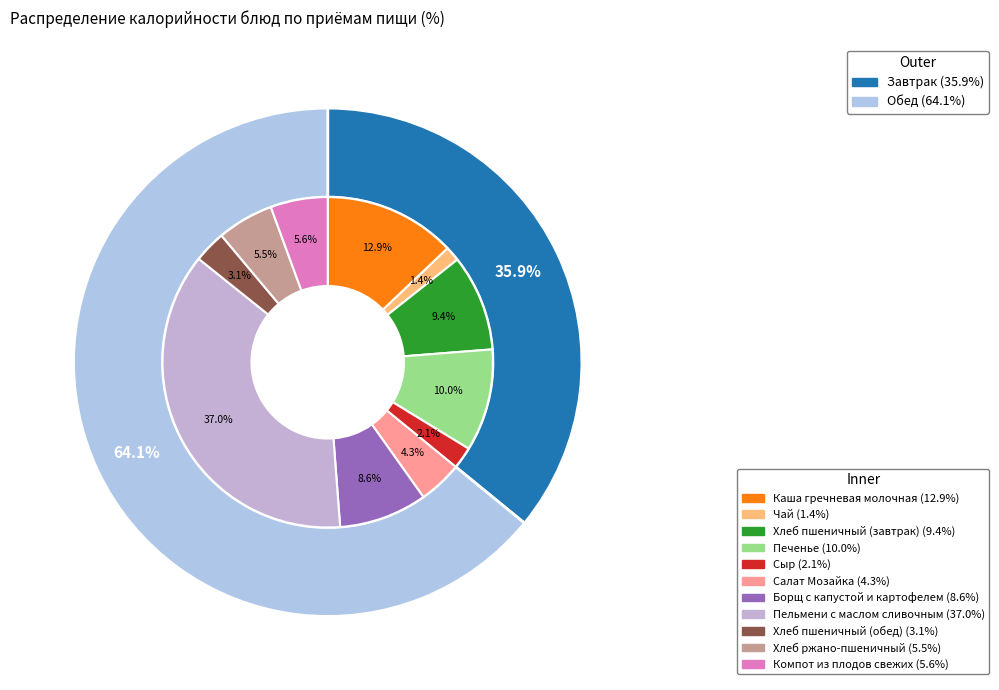

Rank the categories by value from lowest to highest.

Чай, Сыр, Хлеб пшеничный (обед), Салат Мозайка, Хлеб ржано-пшеничный, Компот из плодов свежих, Борщ с капустой и картофелем, Хлеб пшеничный (завтрак), Печенье, Каша гречневая молочная, Пельмени с маслом сливочным